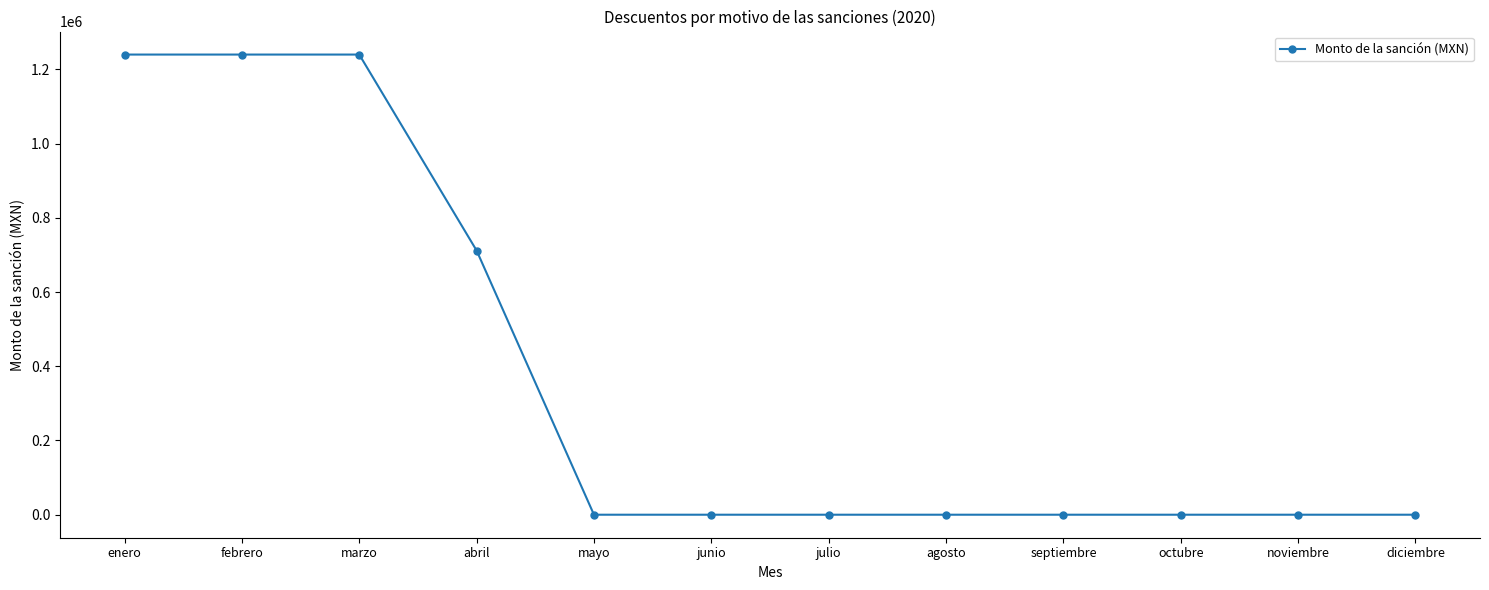

Reading left to right, transcribe all the data shown in this chart.

1240061.7	1240061.7	1240061.7	711937.8	0.0	0.0	0.0	0.0	0.0	0.0	0.0	0.0